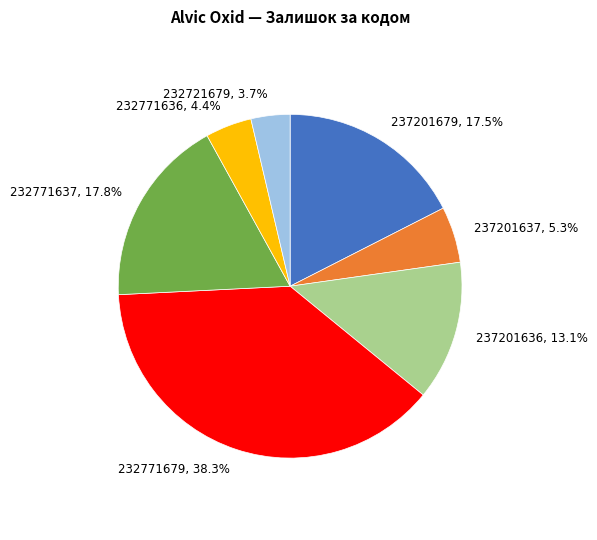

Does any single category account for the majority?

No